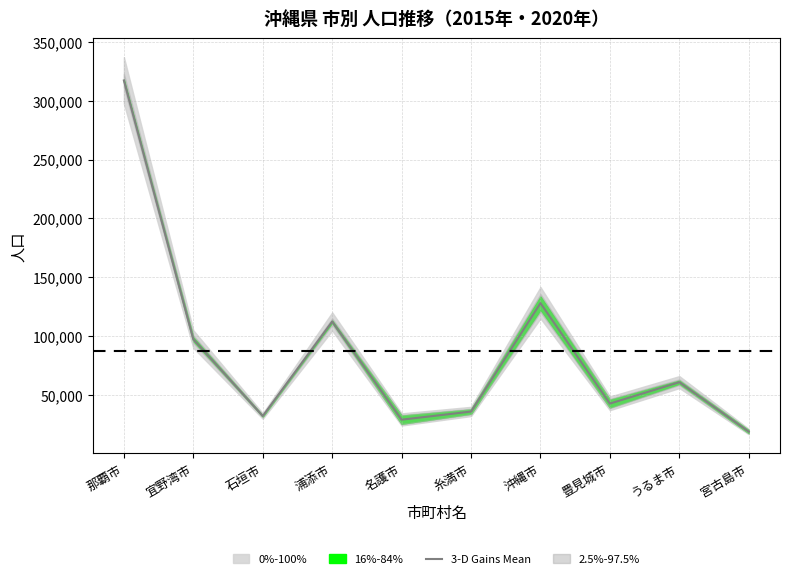

List the labels in order of value, largest first.

那覇市, 沖縄市, 浦添市, 宜野湾市, うるま市, 豊見城市, 糸満市, 石垣市, 名護市, 宮古島市